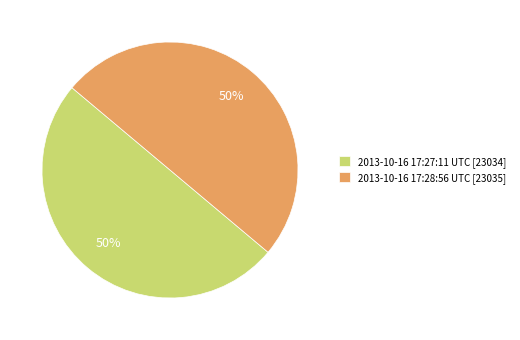

Count the number of slices in the pie.

2